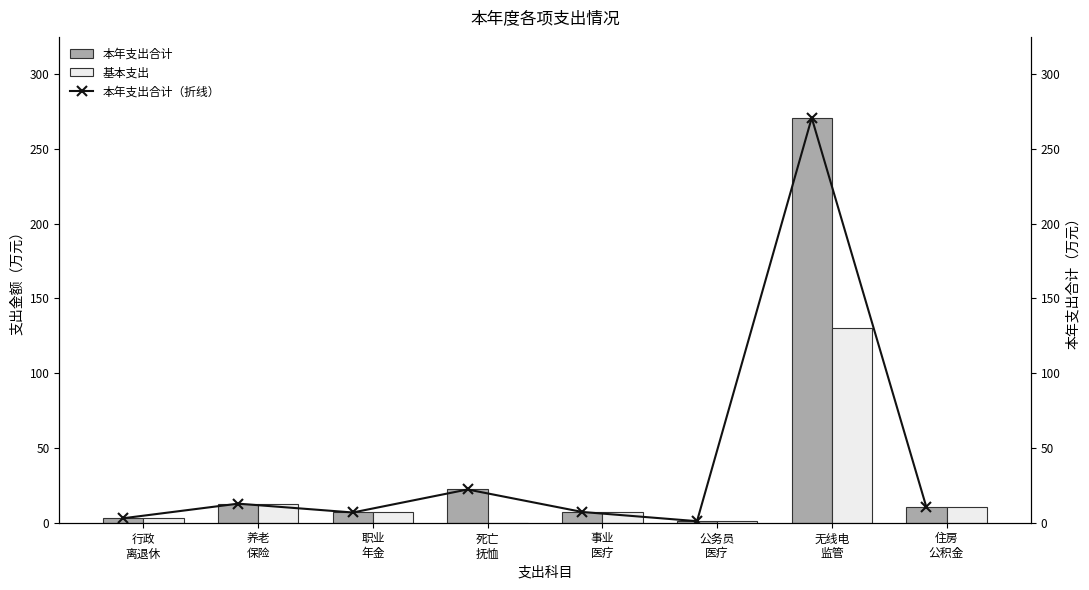

Which series has the largest total across all categories?

本年支出合计